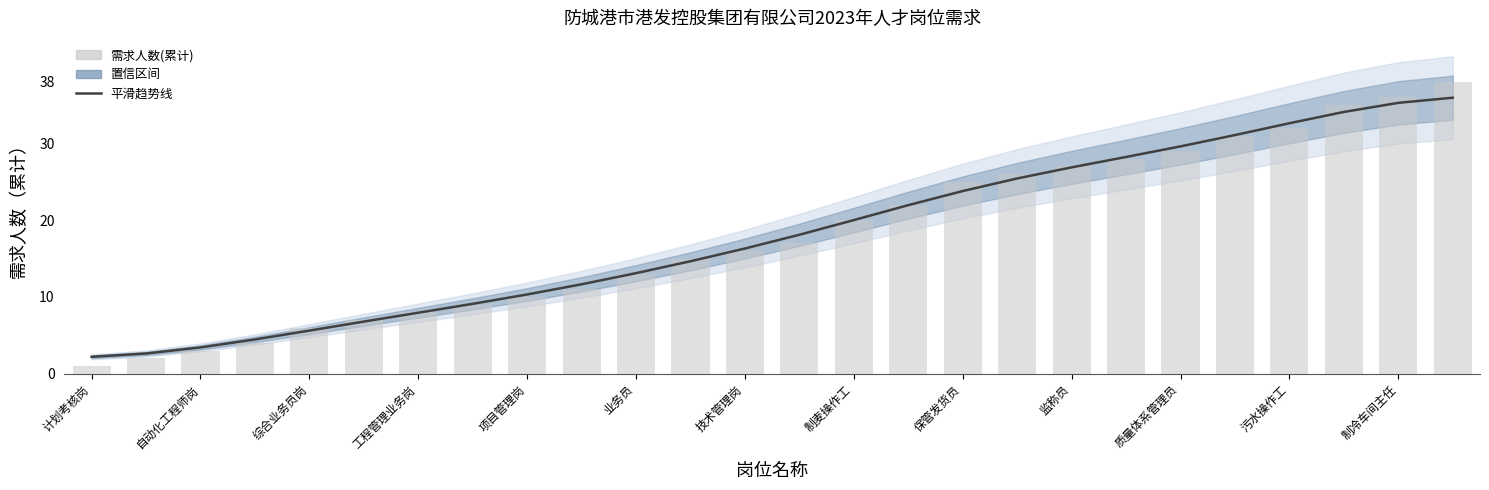

What position from the left is 保管发货员?

17